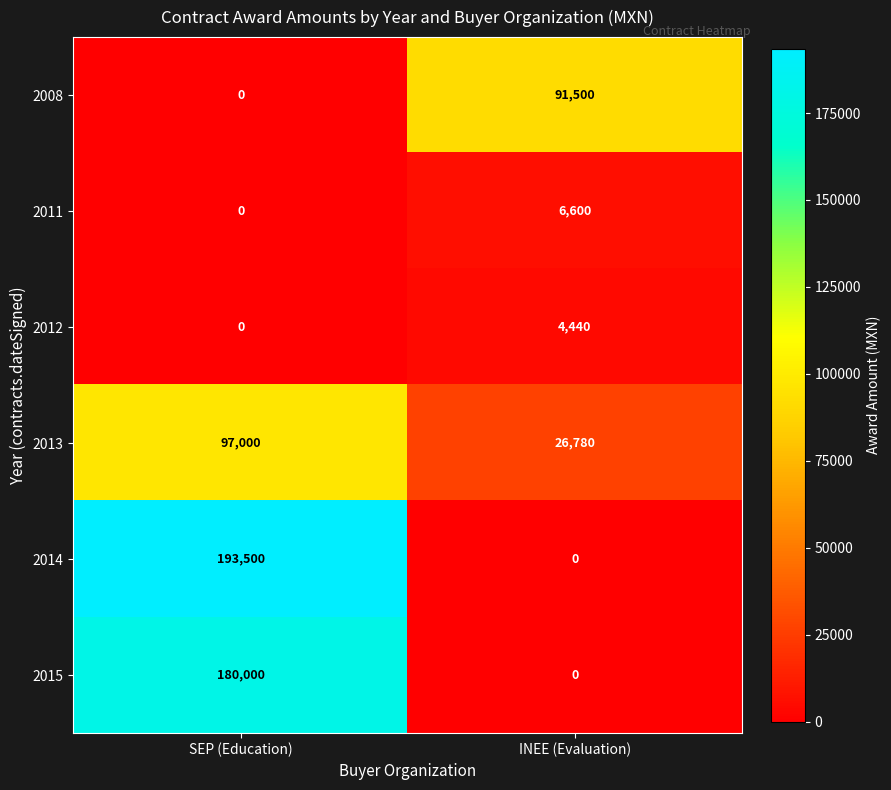

What is the maximum value shown in the chart?

193500